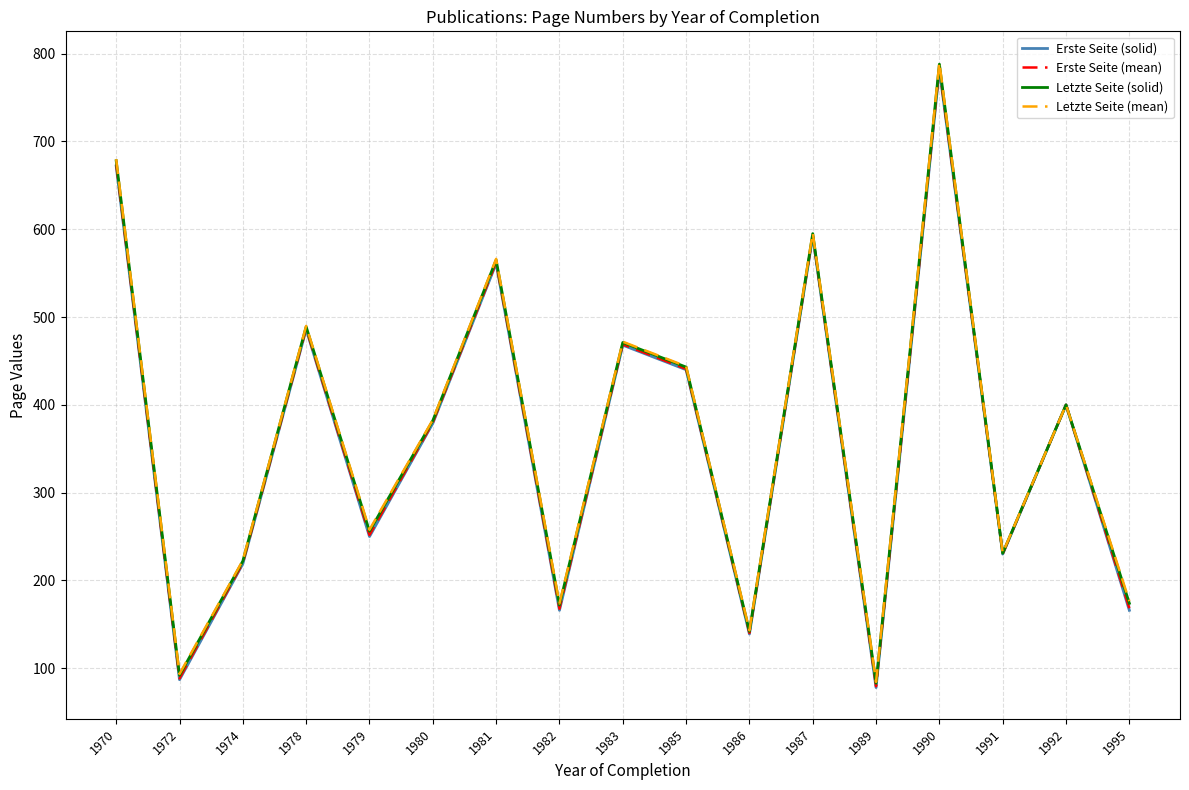

How many categories are shown in the chart?

17